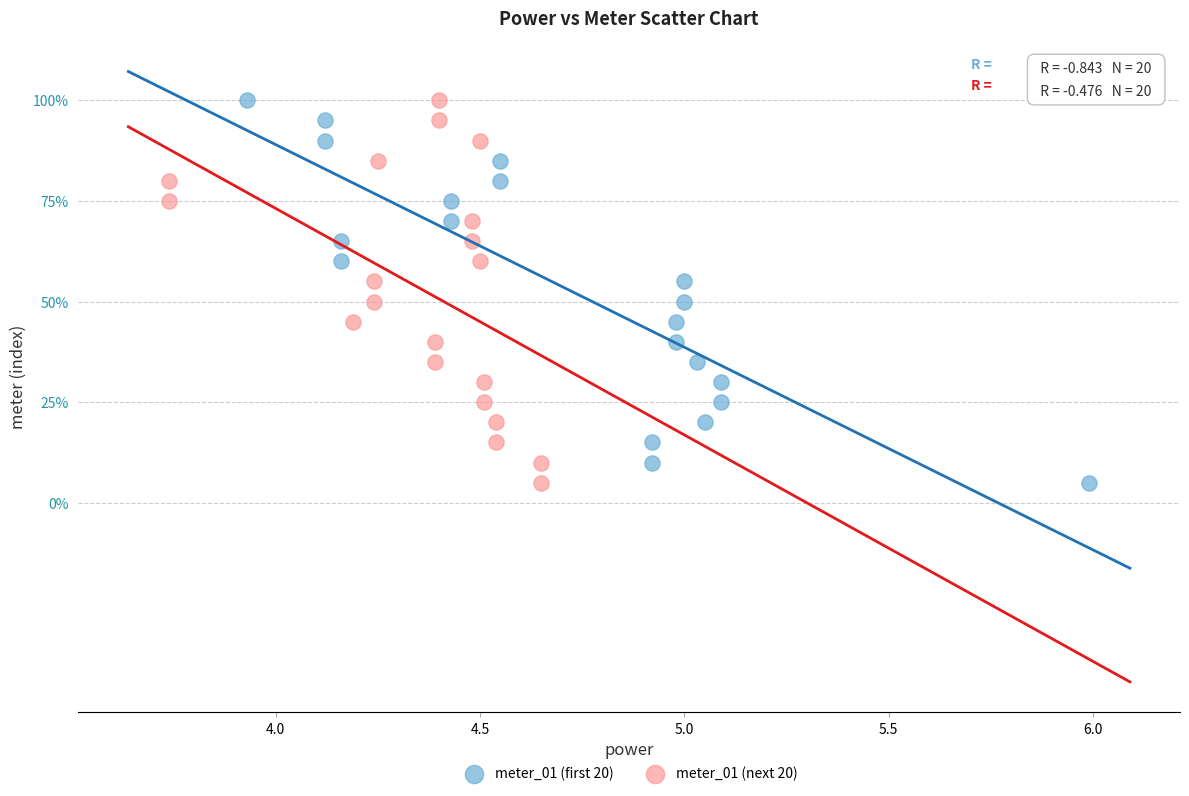

What are all the series names shown in the legend?

meter_01 (first 20), meter_01 (next 20)